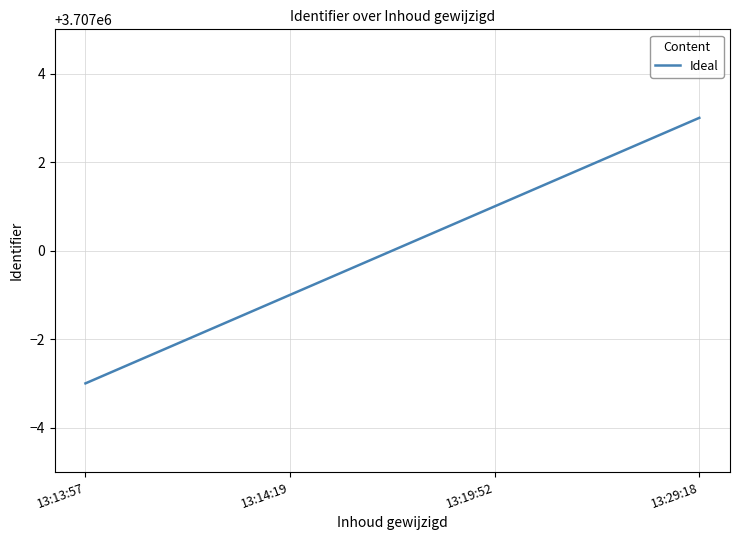

Count the values in the range 3706999 to 3707003.

3